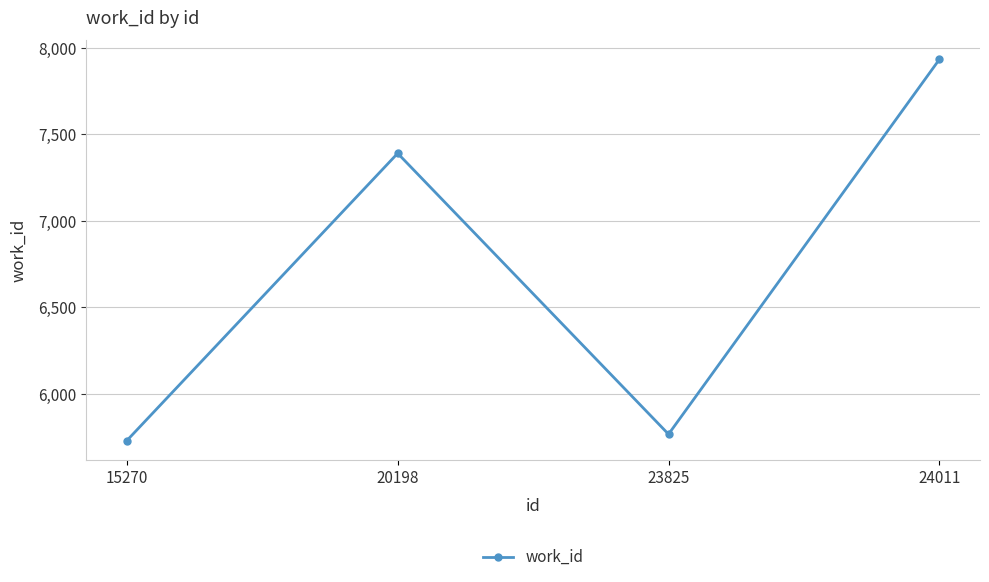

Where is the first local maximum?

20198